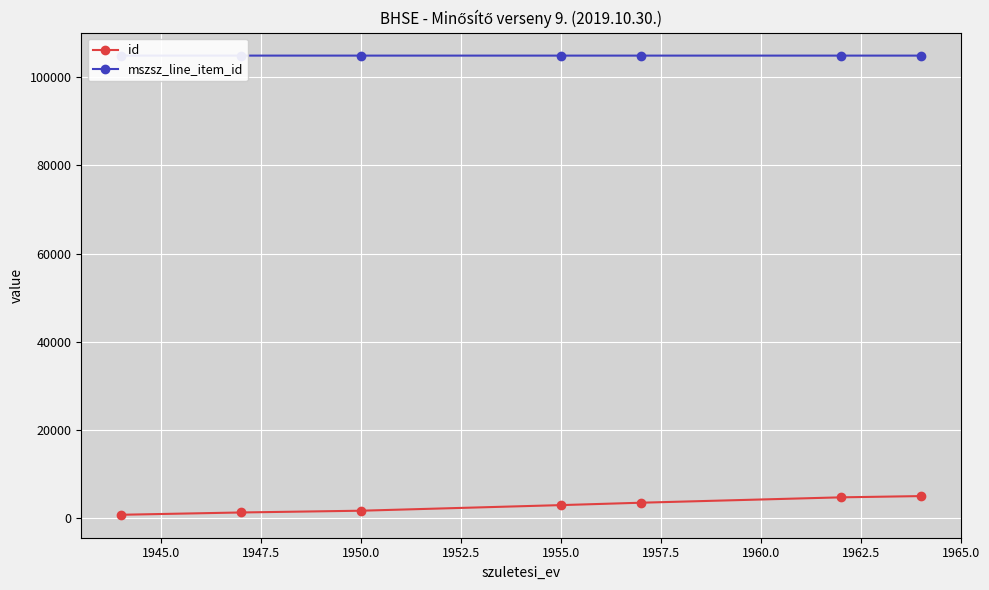

Which has a higher value, 1955.0 or 1957.5?

1957.5